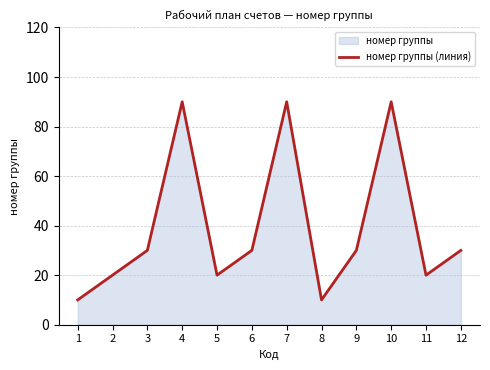

What is the average value?

39